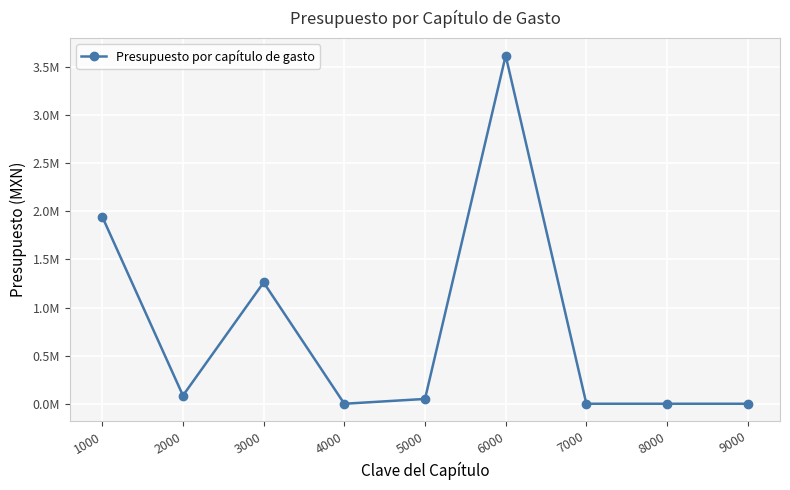

At which label is the value closest to 1809381?

1000